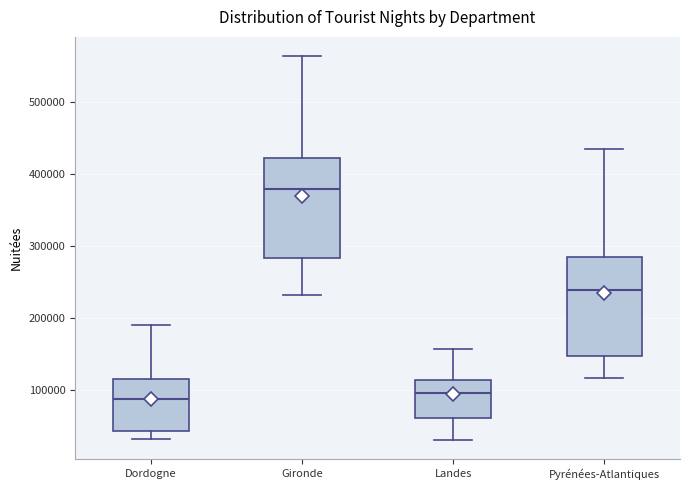

Reading left to right, transcribe this box plot: for each box, give where its median line is, the range the box spans, and where its two whiskers end, as read against the y-axis. The values are not printed on the chart, so give them approximately, as read against the axis.

Dordogne: median 90000, box 40000 to 120000, whiskers 30000 to 190000
Gironde: median 380000, box 280000 to 420000, whiskers 230000 to 560000
Landes: median 100000, box 60000 to 110000, whiskers 30000 to 160000
Pyrénées-Atlantiques: median 240000, box 150000 to 290000, whiskers 120000 to 430000